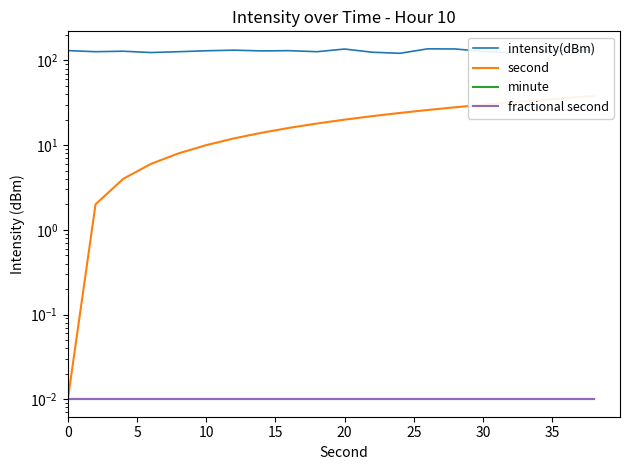

How many lines are shown in the chart?

4